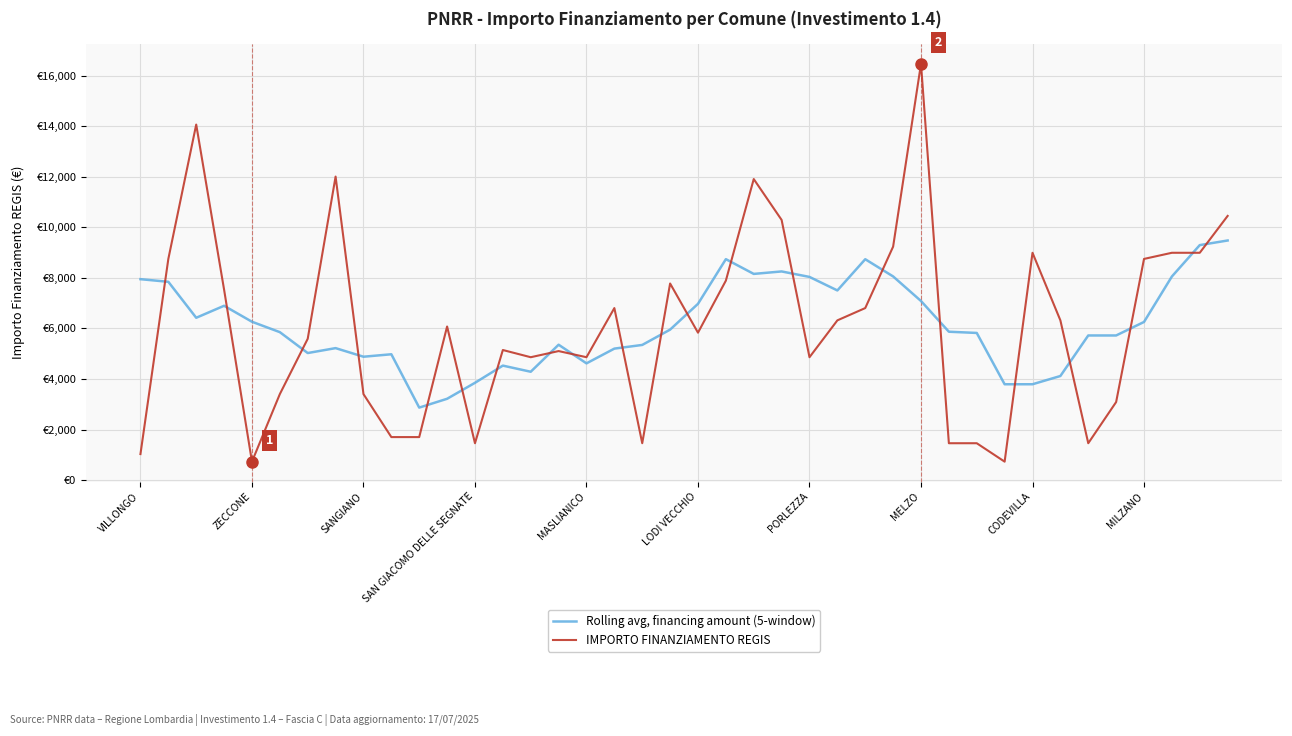

What is the difference between the maximum and minimum values in the IMPORTO FINANZIAMENTO REGIS series?

15735.0